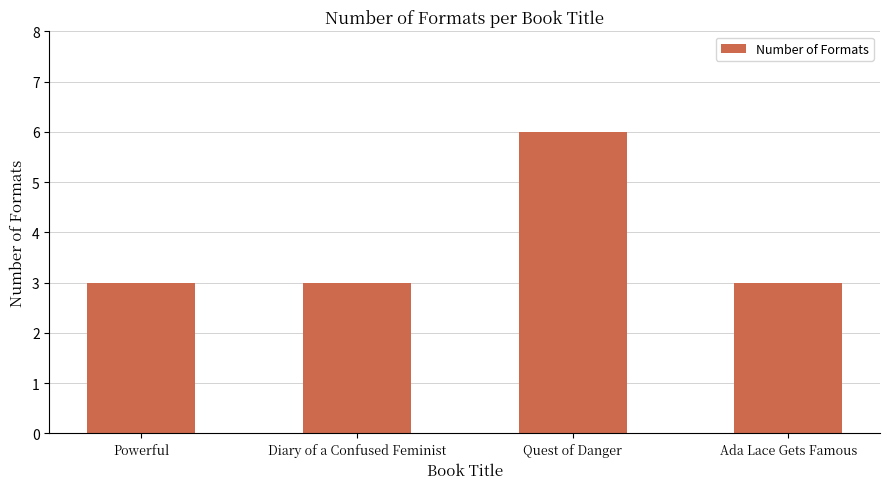

What is the average value?

4